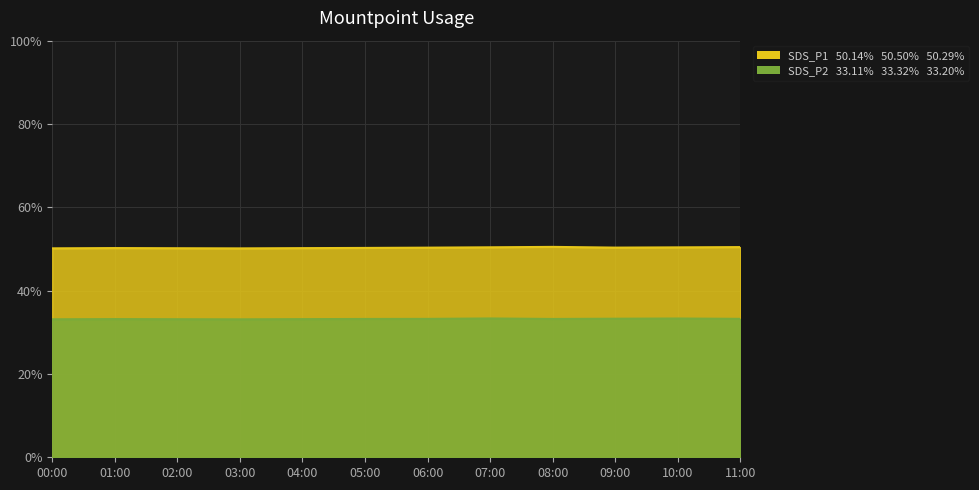

What position from the right is 02:00?

10